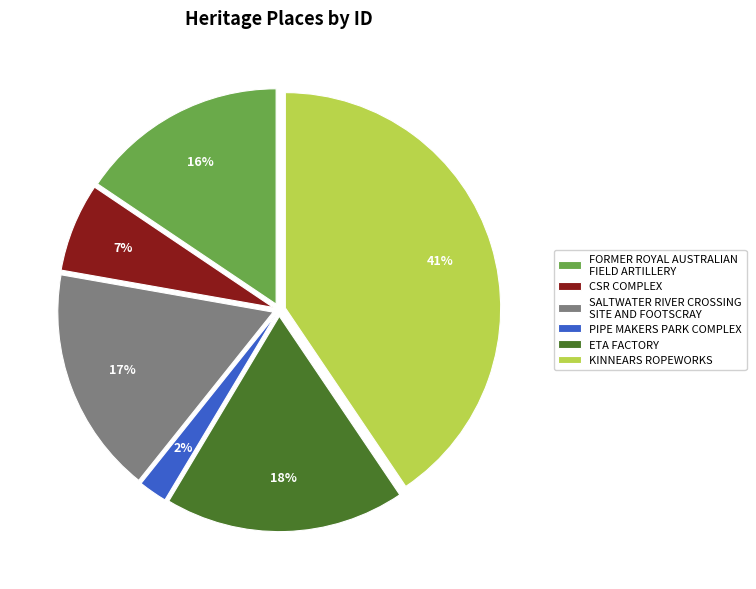

How many segments does this pie chart have?

6